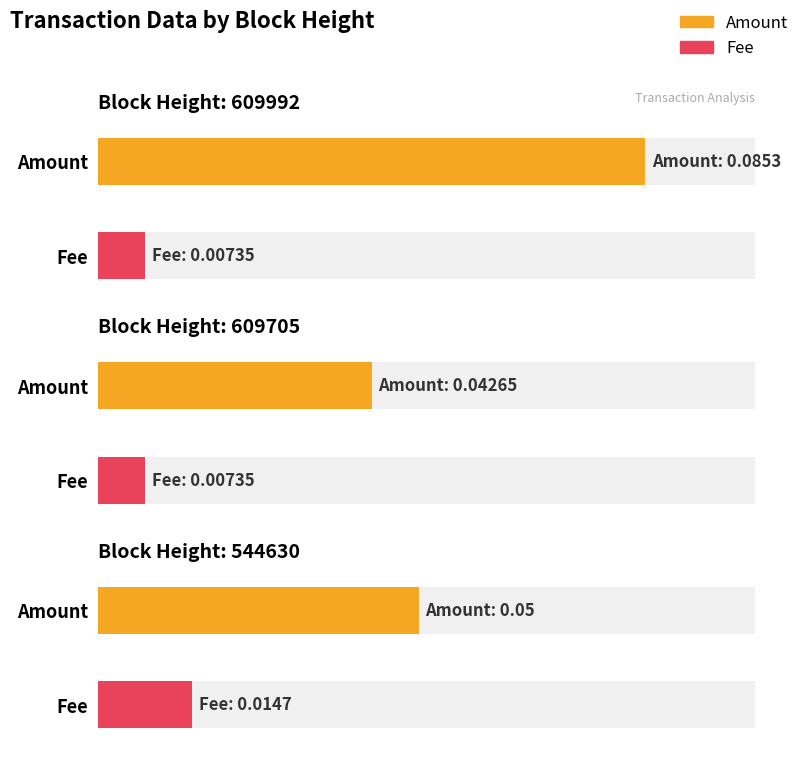

Is the value of Amount at 544630 greater than the value of Fee at 609705?

Yes